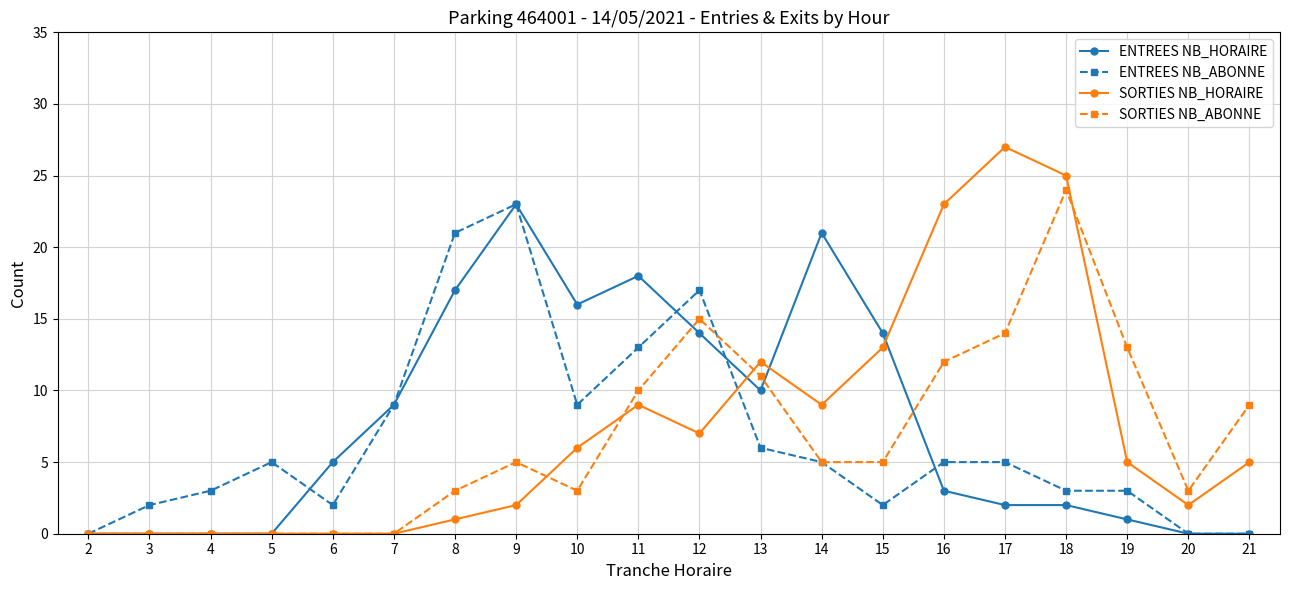

Does the chart display data point markers on the line(s)?

Yes